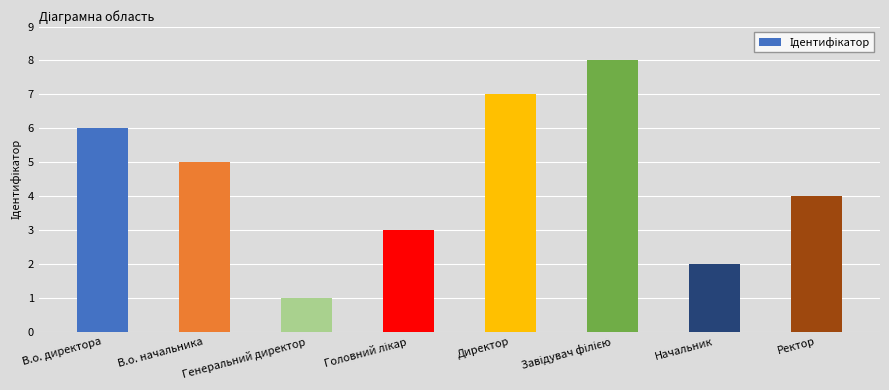

What is the difference between the values at Директор and В.о. начальника?

2